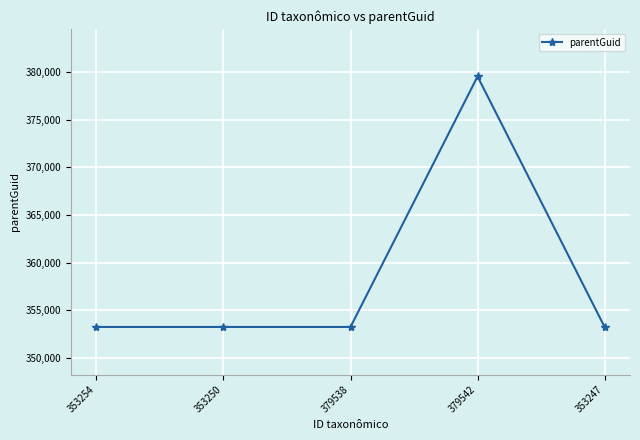

True or false: the data shows 353244 at 353247.

True